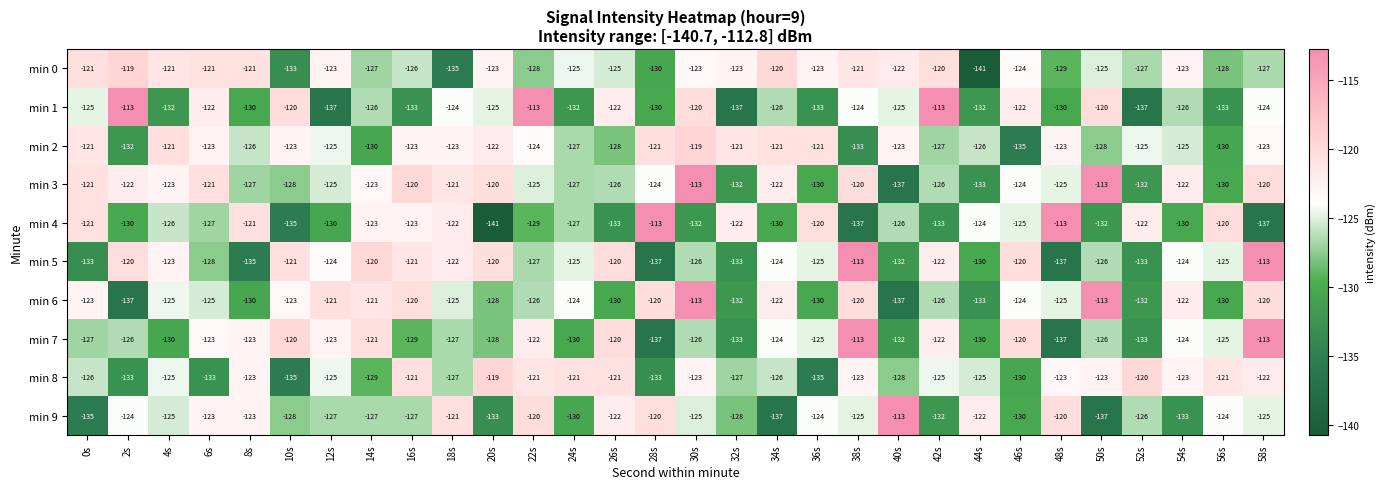

At which label does min 2 reach its minimum?

46s